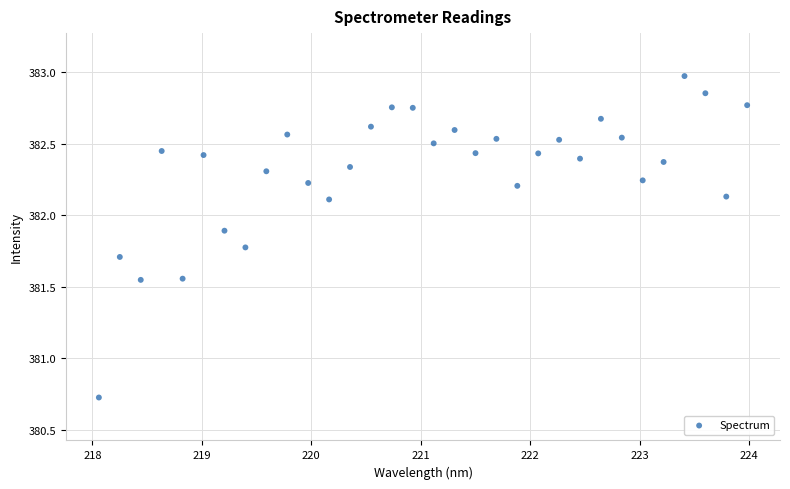

What Y value in the scatter plot is closest to 381?

380.7